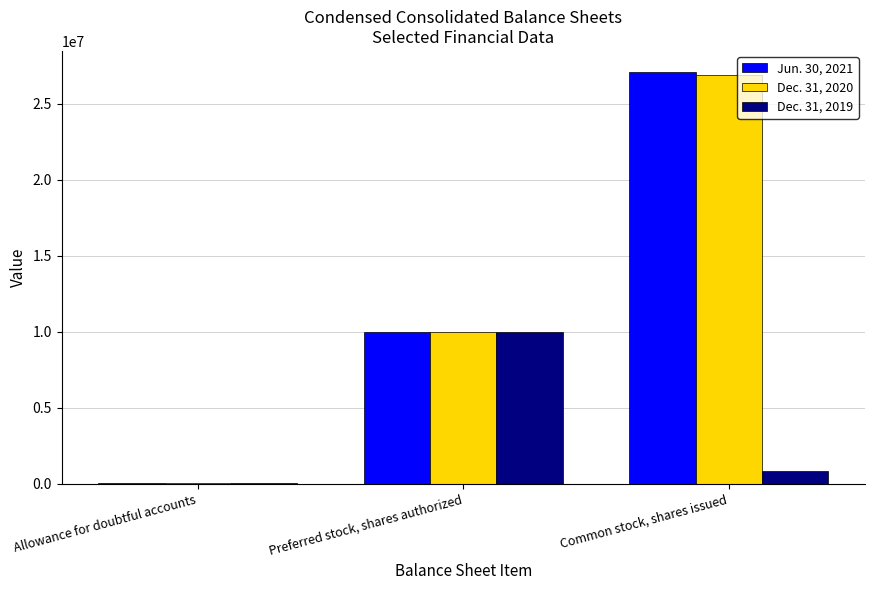

How many data points does each series have?

3